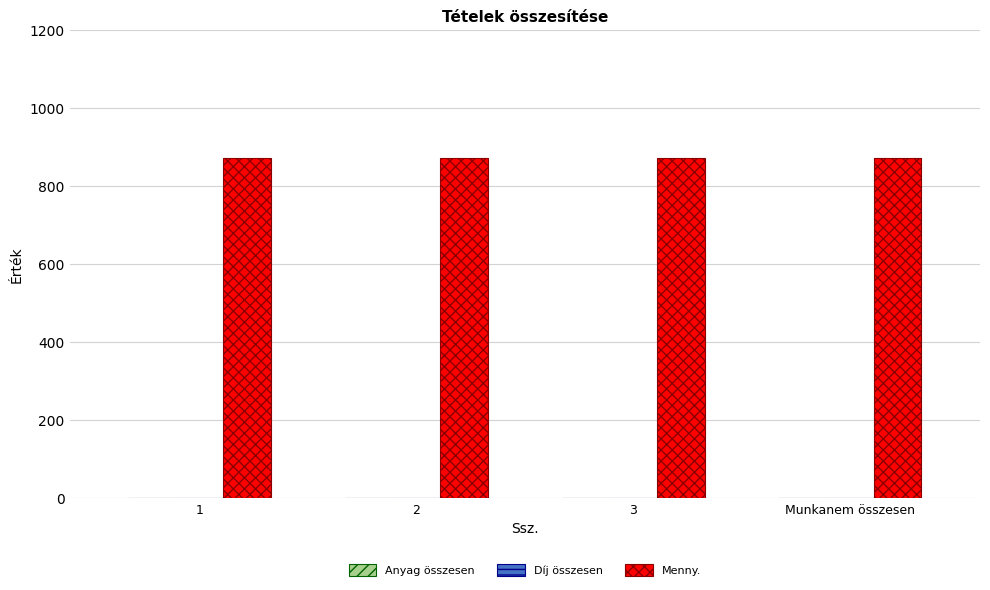

True or false: Menny. has a value of 408.4 at 3.

False